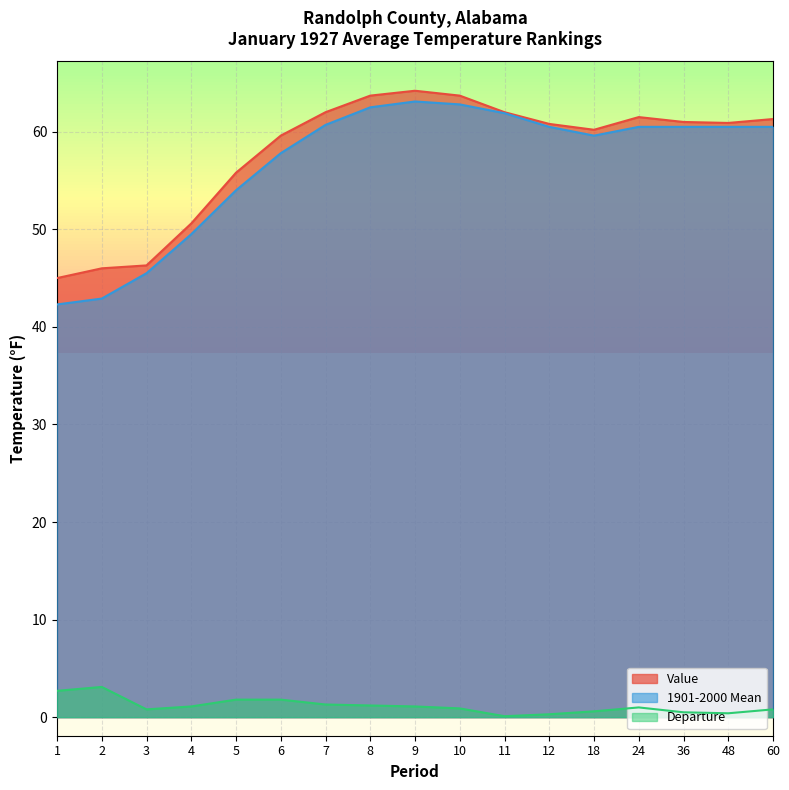

What is the average value of the 1901-2000 Mean series?

56.8